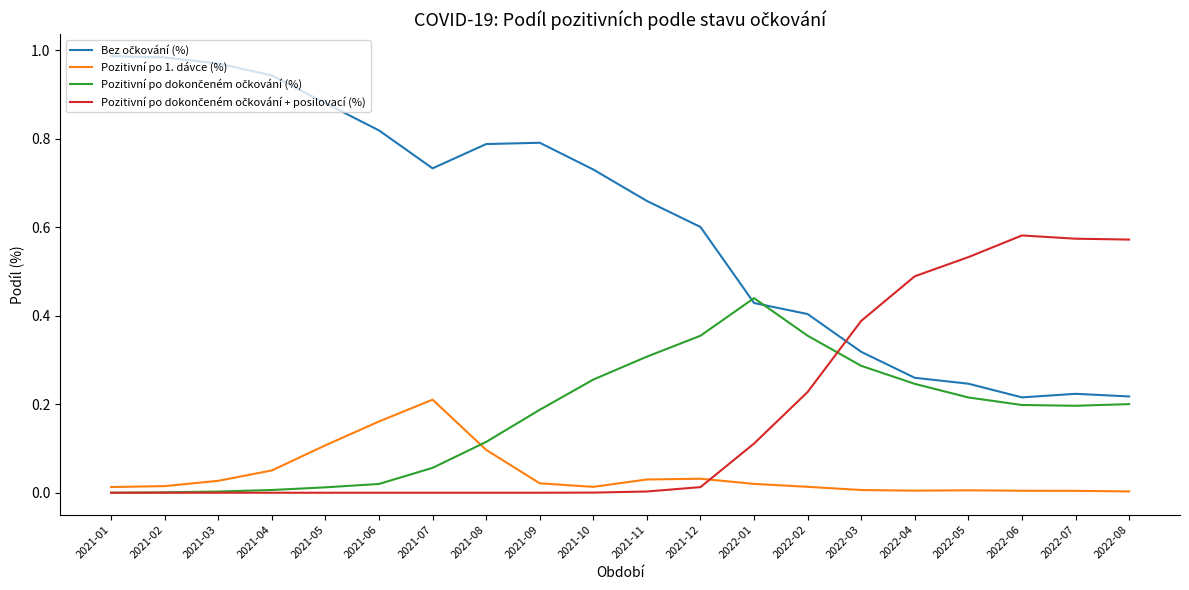

At how many categories does at least one series exceed 0?

20